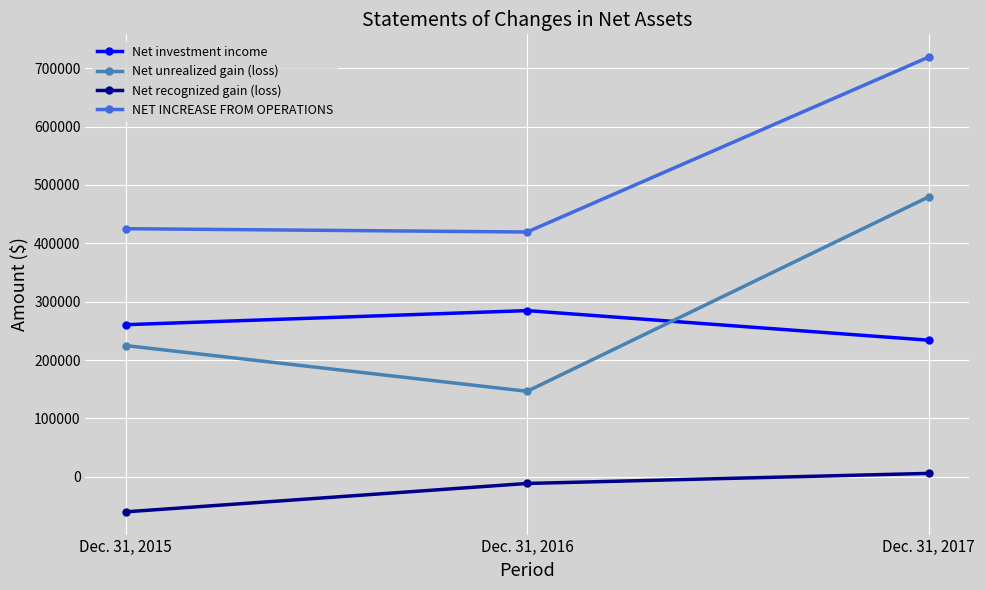

At which category does the chart reach its peak across all series?

Dec. 31, 2017